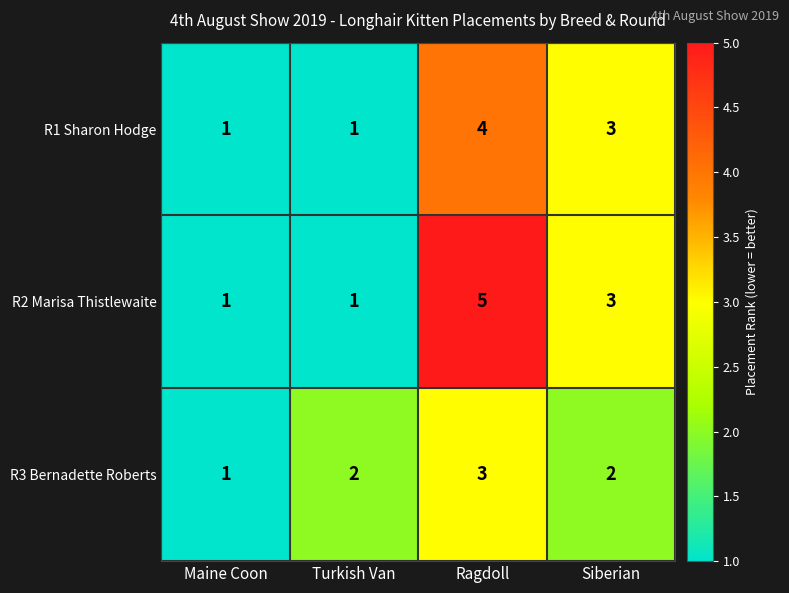

What is the sum of the R3 Bernadette Roberts values at Siberian and Ragdoll?

5